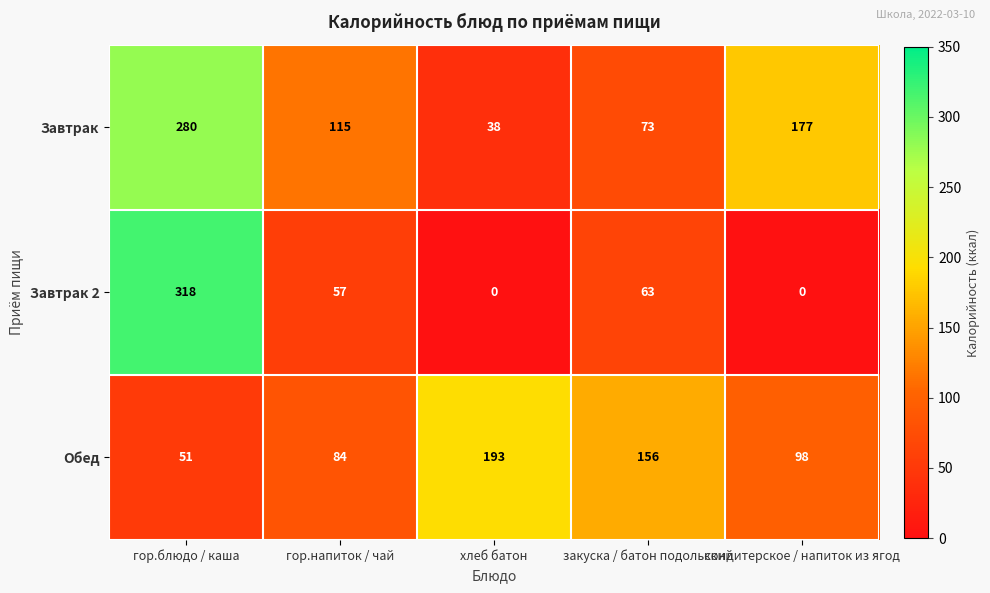

Rank the series at закуска / батон подольский from lowest to highest value.

Завтрак 2, Завтрак, Обед